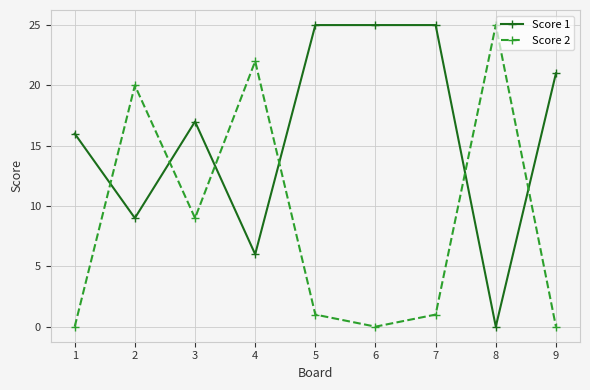

Which series has the largest total across all categories?

Score 1